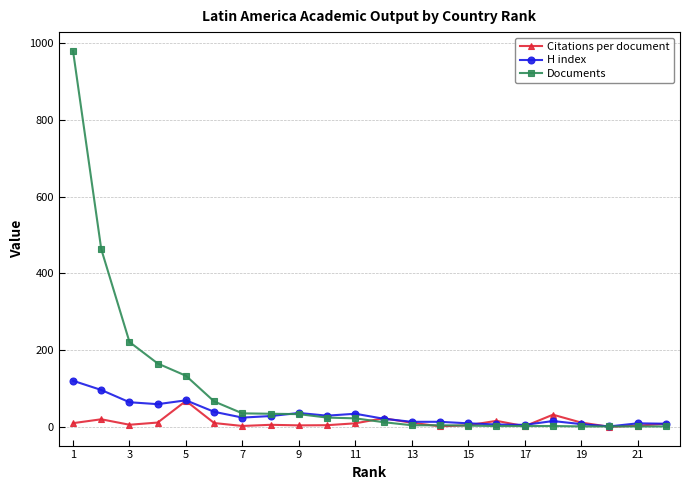

True or false: H index has more than 0 points higher than both neighbors.

True